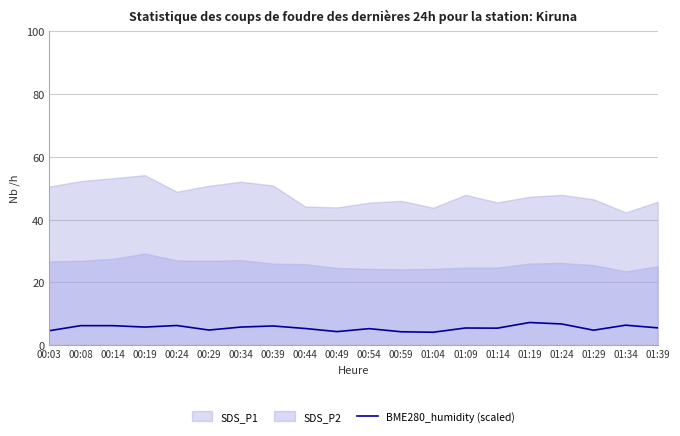

List the labels in order of value, largest first.

01:19, 01:24, 01:34, 00:24, 00:08, 00:14, 00:39, 00:19, 00:34, 01:39, 01:09, 01:14, 00:44, 00:54, 00:29, 01:29, 00:03, 00:49, 00:59, 01:04